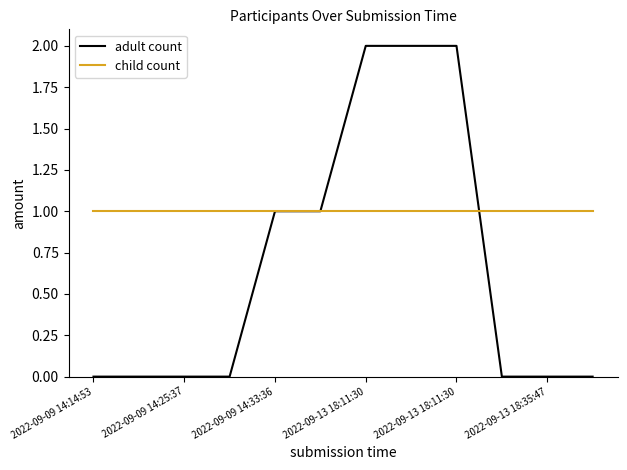

List the series in order of their peak value, lowest first.

child count, adult count